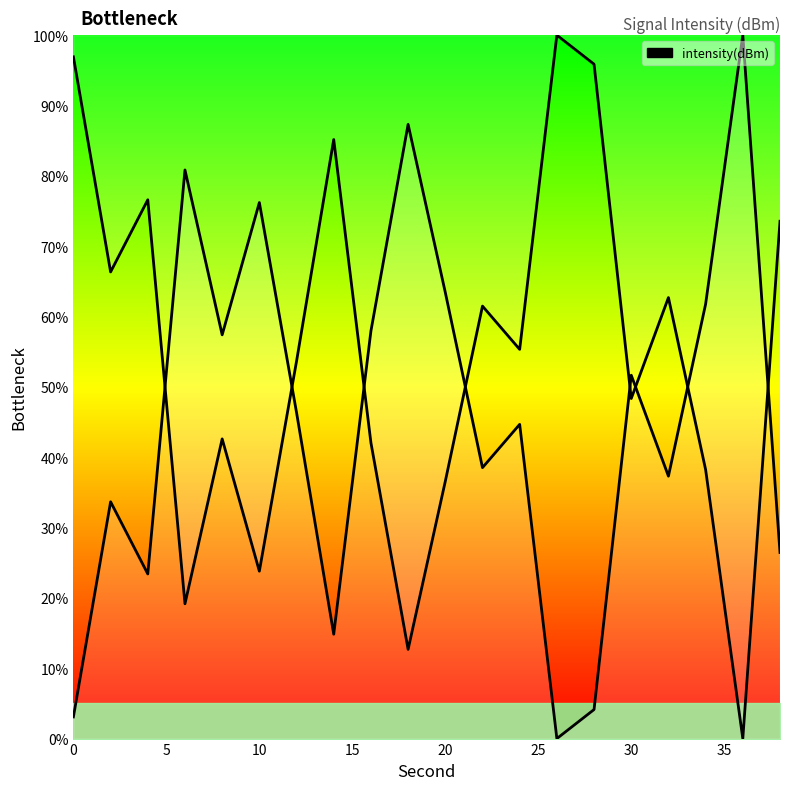

The chart shows a value of 0.0 at 26. True or false?

True